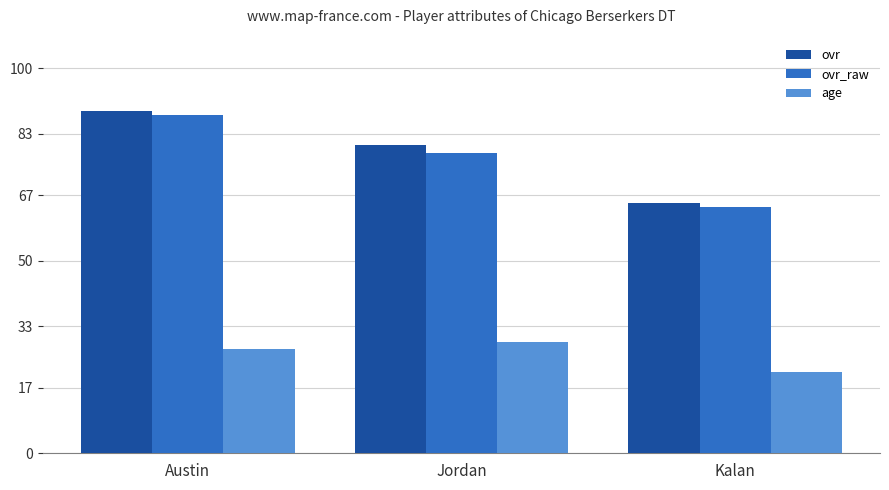

Rank the categories by ovr value from lowest to highest.

Kalan, Jordan, Austin